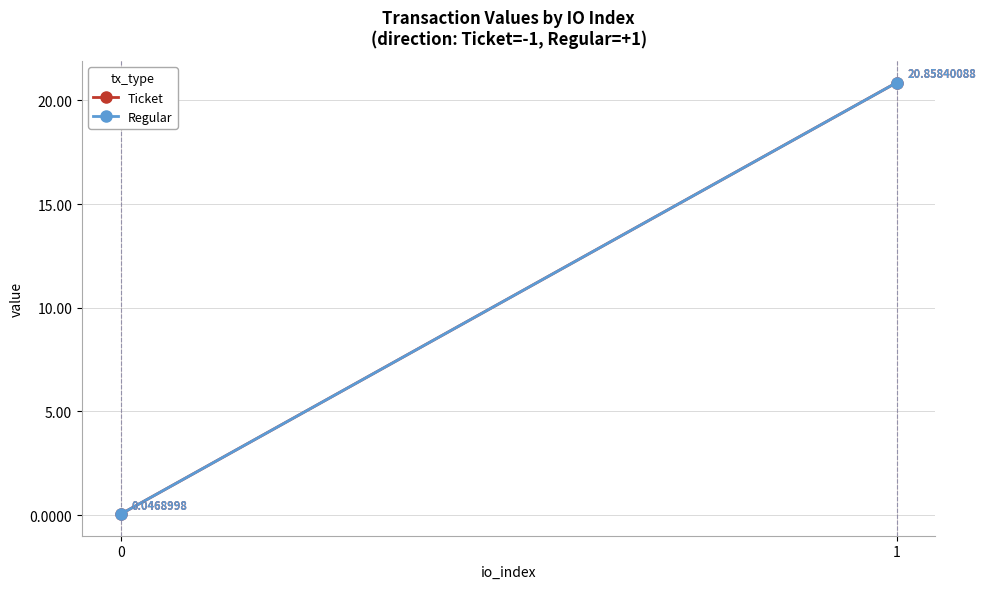

Reading left to right, what are all the values shown in this chart?

Ticket: 0.0	20.9
Regular: 0.0	20.9